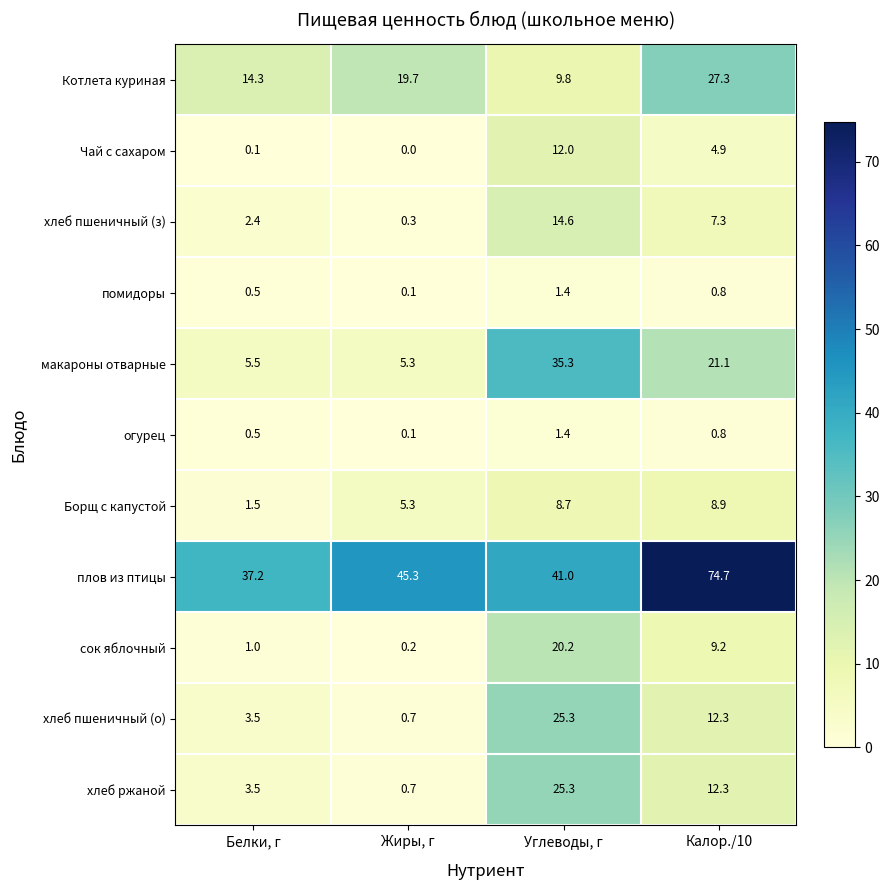

Count the number of categories in the chart.

4